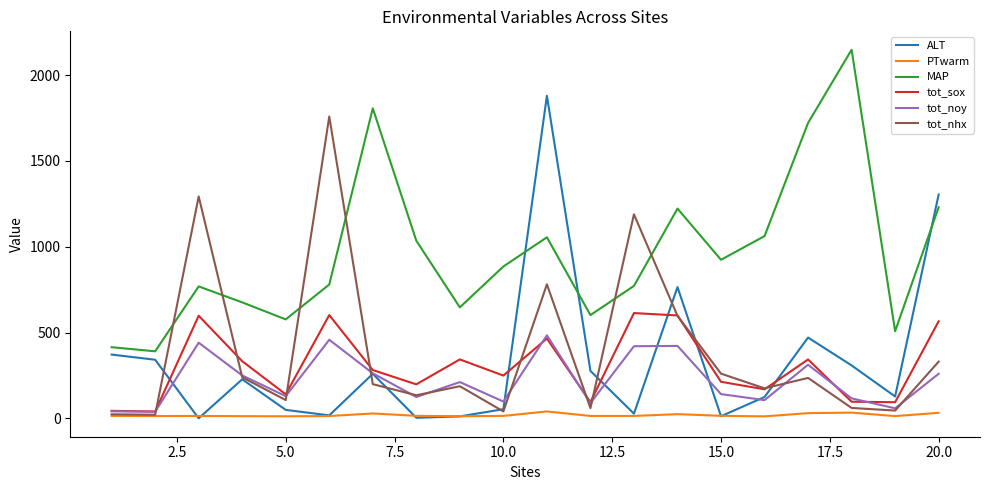

Which series has the largest total across all categories?

MAP